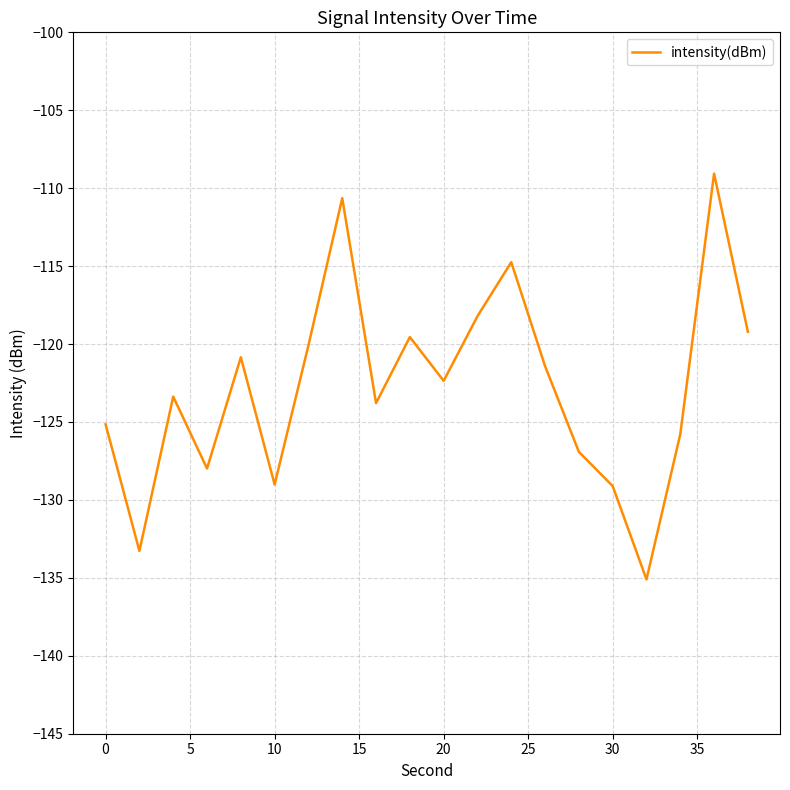

What is the maximum value shown in the chart?

-109.1